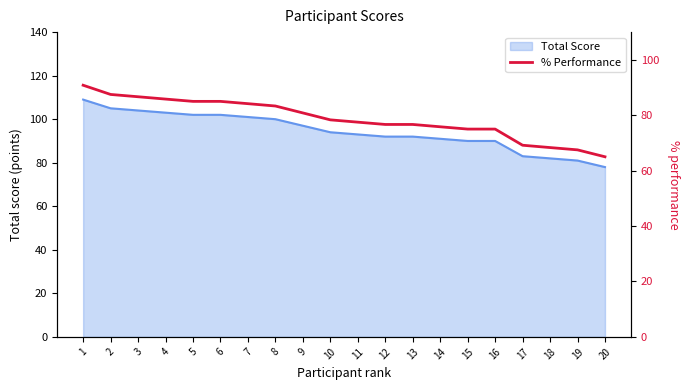

What is the value of the 8th point from the left?

83.3